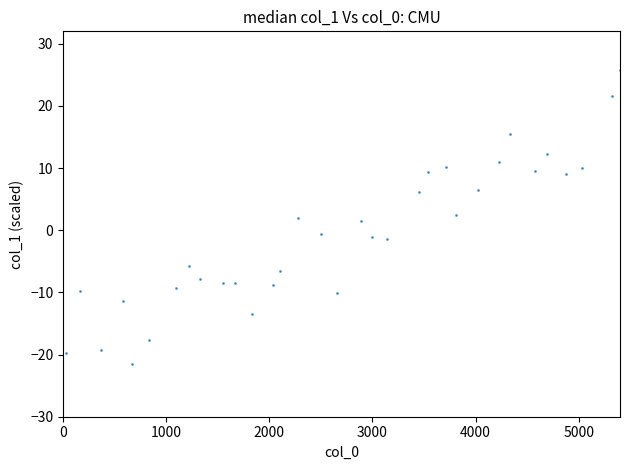

What is the range of Y values (max minus min)?

47.3